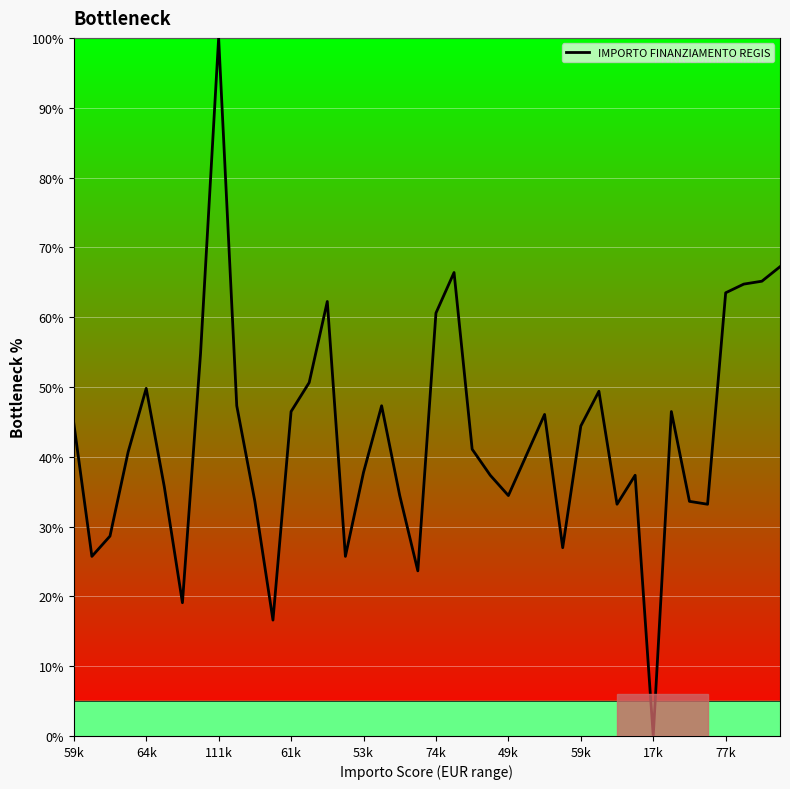

What is the difference between the maximum and minimum values?

100.0